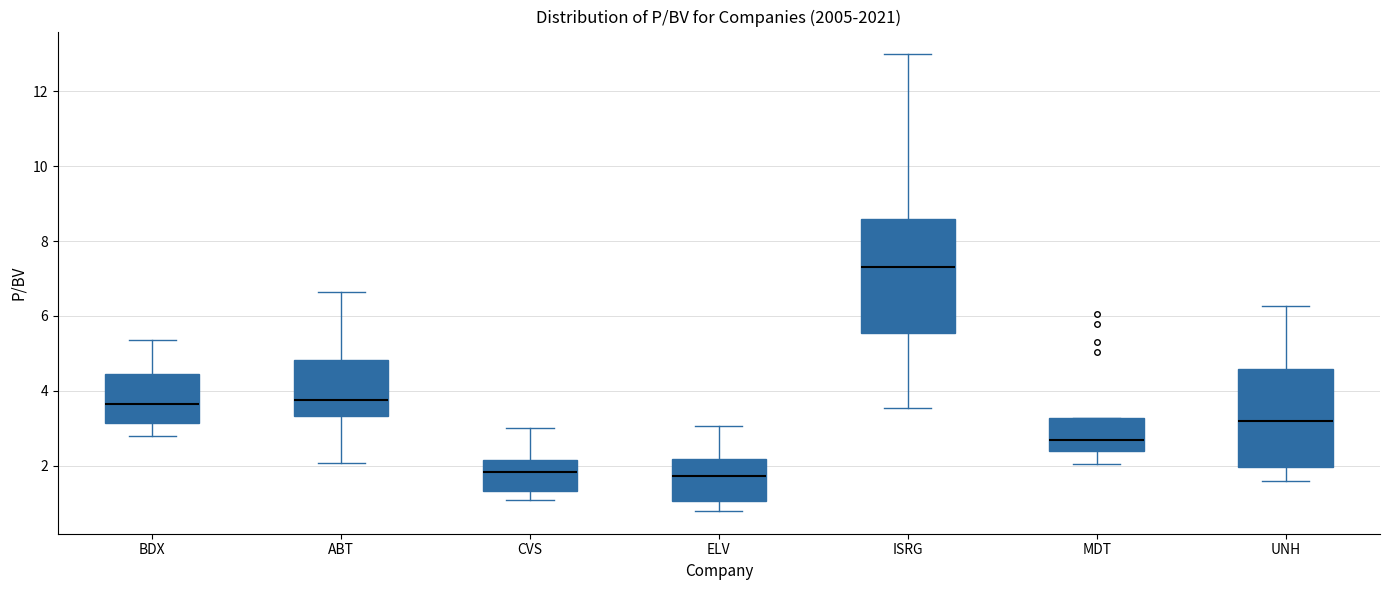

Reading left to right, read every box against the y-axis: the position of its median line, the range the box covers, and the ends of its whiskers. The values are not printed on the chart, so give them approximately, as read against the axis.

BDX: median 3.6, box 3.2 to 4.4, whiskers 2.8 to 5.4
ABT: median 3.8, box 3.4 to 4.8, whiskers 2.0 to 6.6
CVS: median 1.8, box 1.4 to 2.2, whiskers 1.0 to 3.0
ELV: median 1.8, box 1.0 to 2.2, whiskers 0.8 to 3.0
ISRG: median 7.4, box 5.6 to 8.6, whiskers 3.6 to 13.0
MDT: median 2.6, box 2.4 to 3.2, whiskers 2.0 to 3.2
UNH: median 3.2, box 2.0 to 4.6, whiskers 1.6 to 6.2